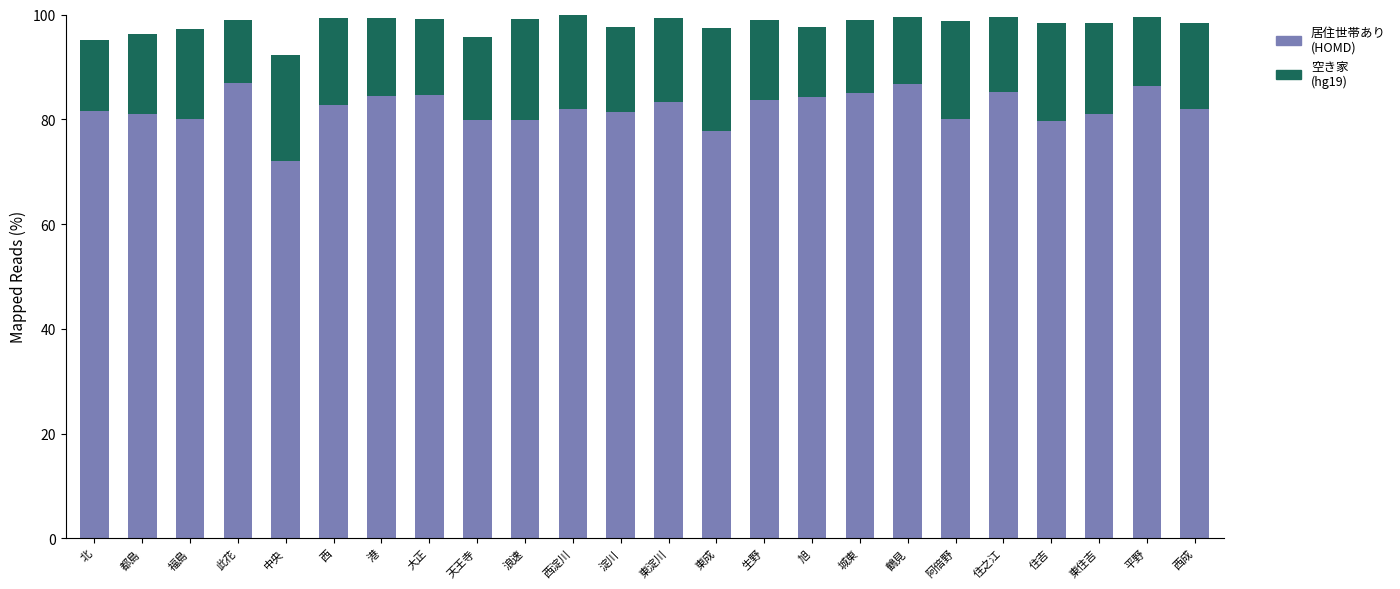

What is the total value across all series at 港?

99.3